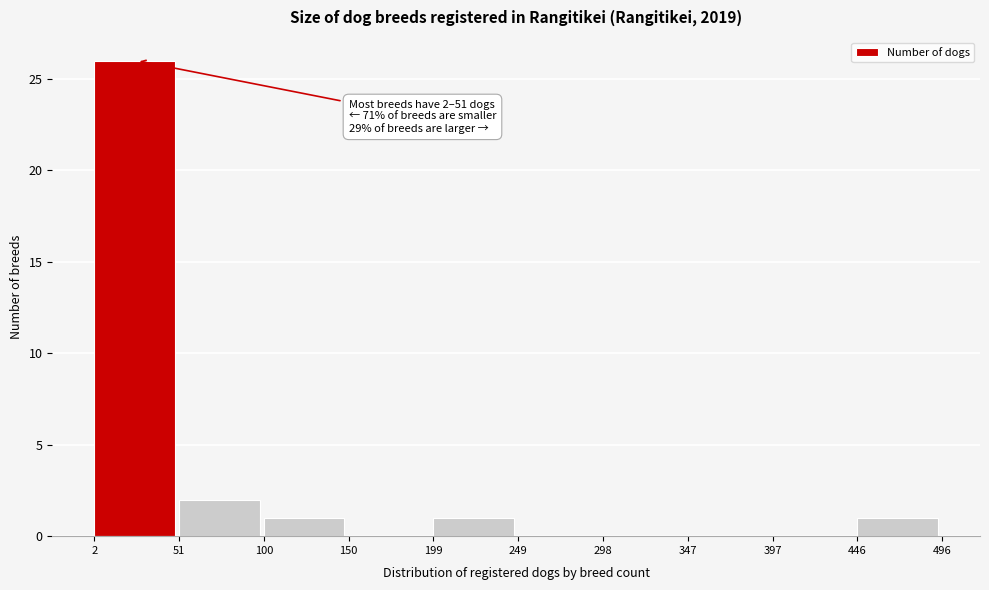

Over which range of the x-axis is the bar tallest?

2 to 51